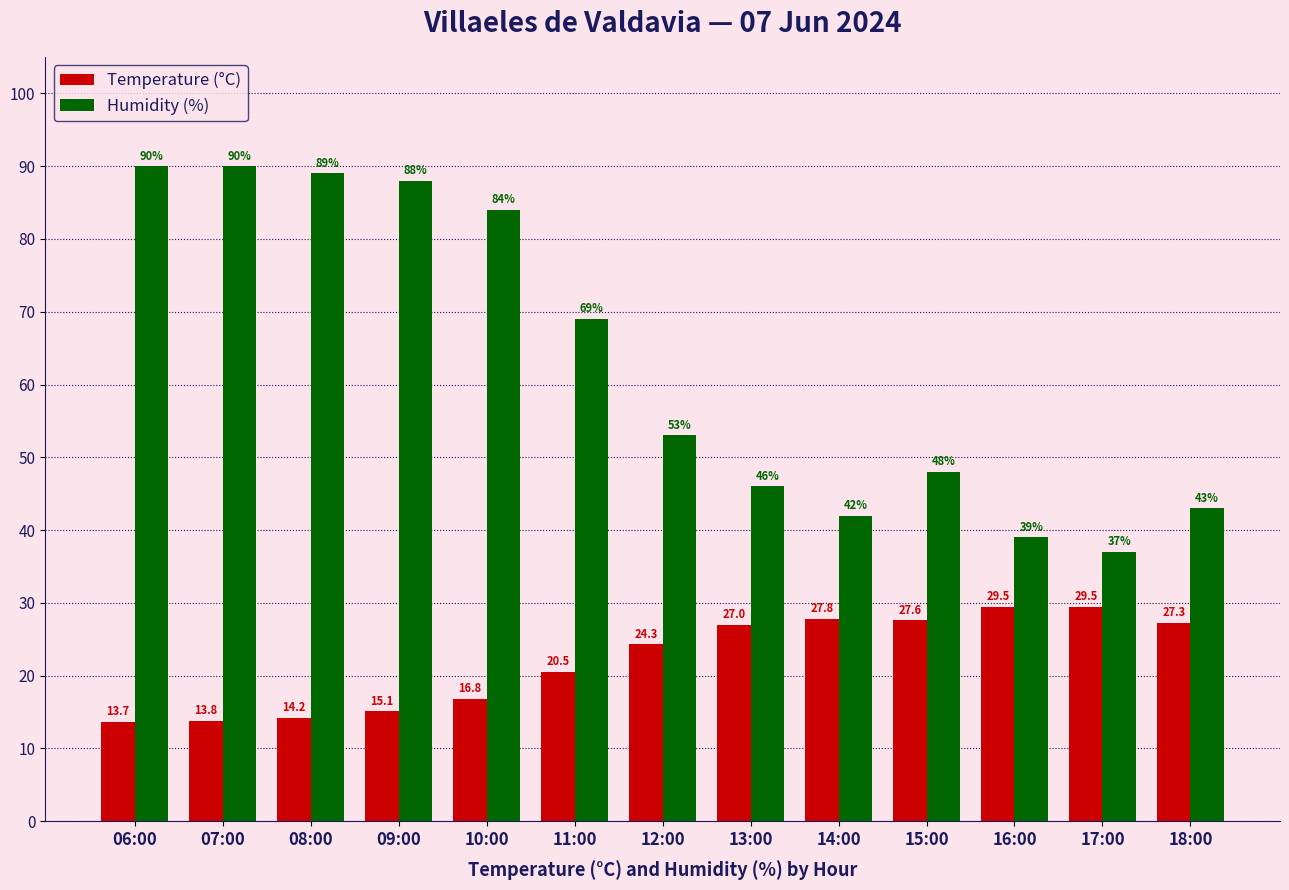

How many bars are there in each group?

2